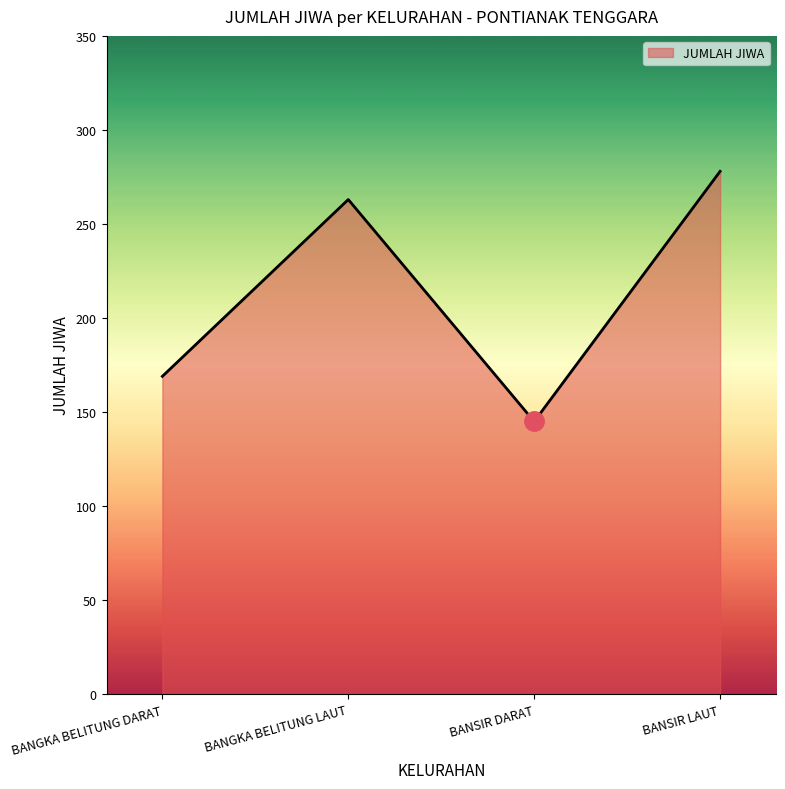

List the labels in order of value, largest first.

BANSIR LAUT, BANGKA BELITUNG LAUT, BANGKA BELITUNG DARAT, BANSIR DARAT